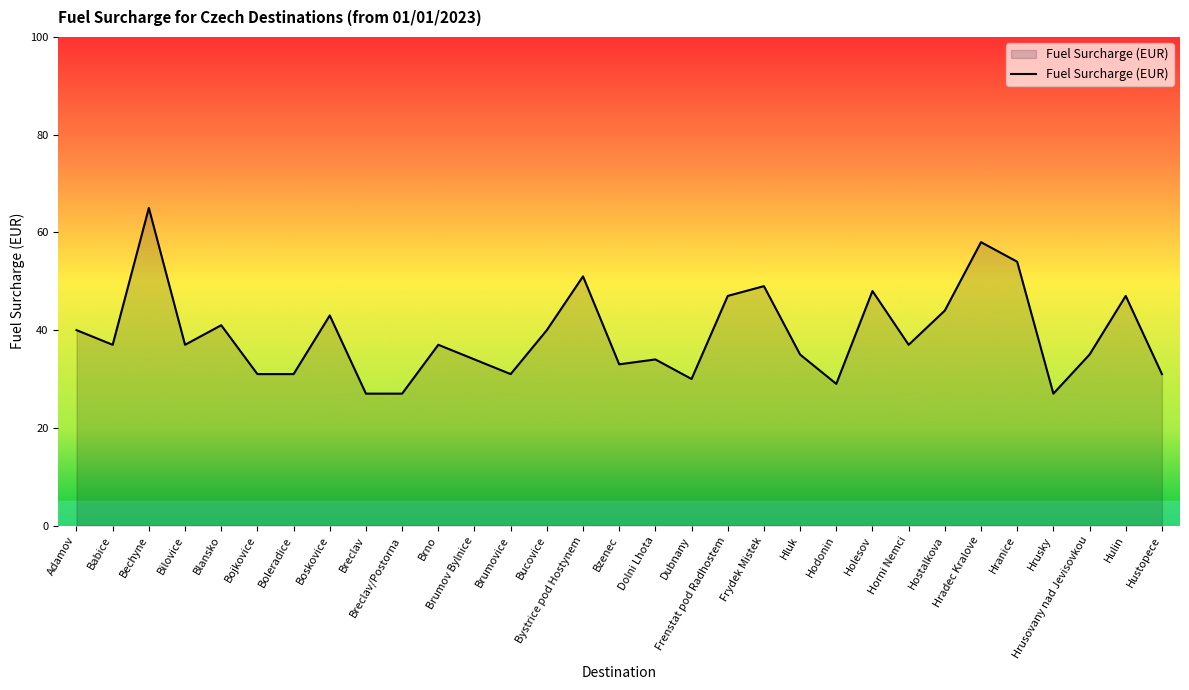

Reading right to left, list all the values displayed in this chart.

31	47	35	27	54	58	44	37	48	29	35	49	47	30	34	33	51	40	31	34	37	27	27	43	31	31	41	37	65	37	40